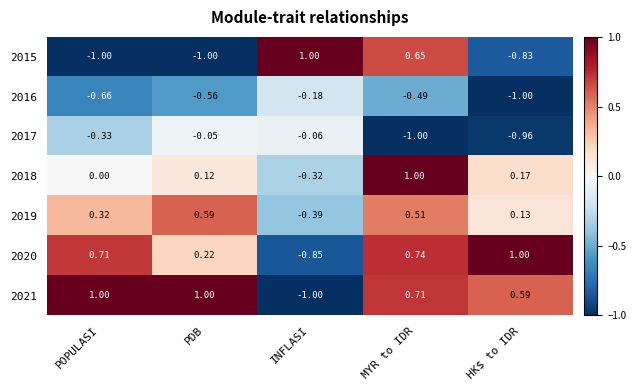

How many categories are shown in the chart?

5